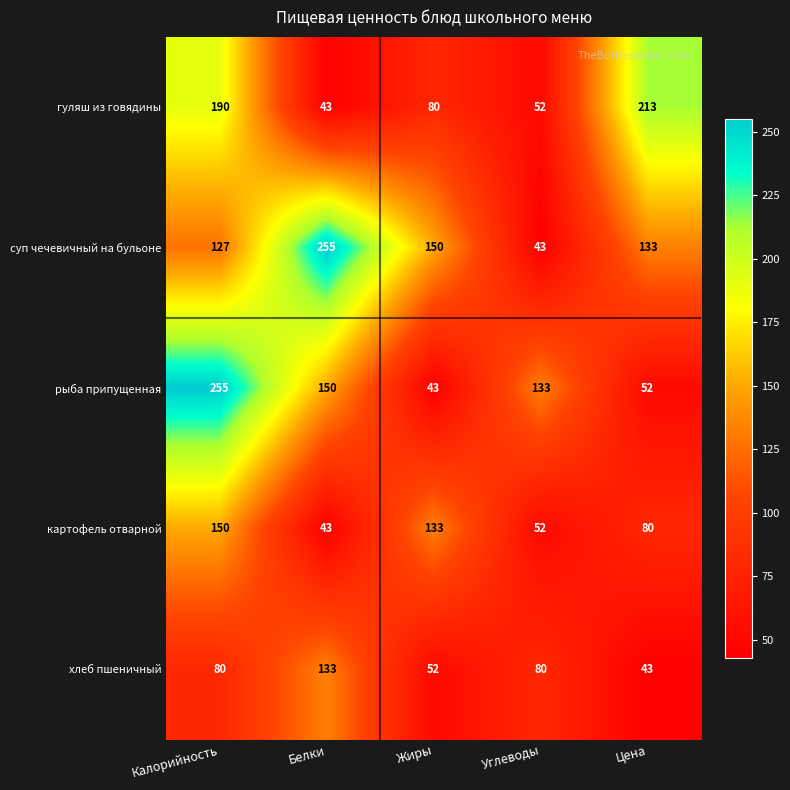

Which series changed the most between Калорийность and Белки?

гуляш из говядины